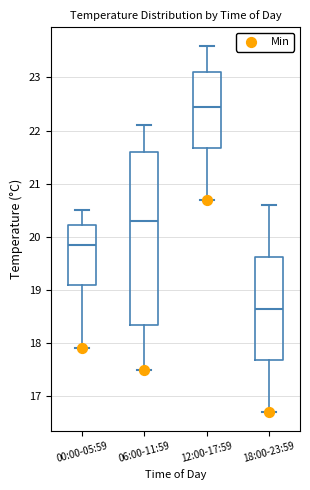

Which box's median line is the highest?

12:00-17:59